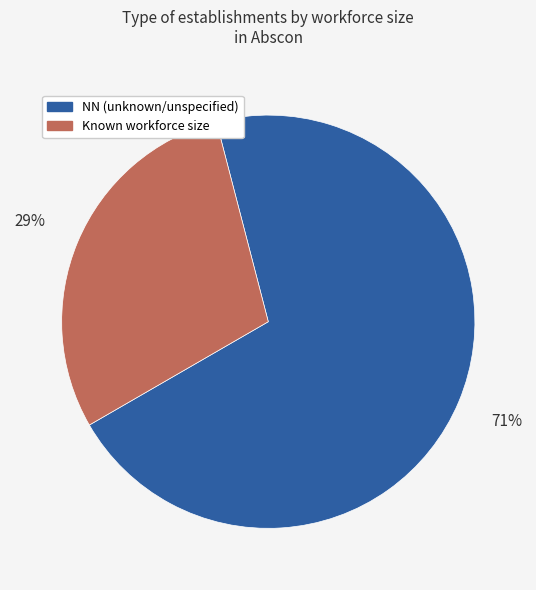

To the nearest percent, what portion does Known workforce size represent?

29%